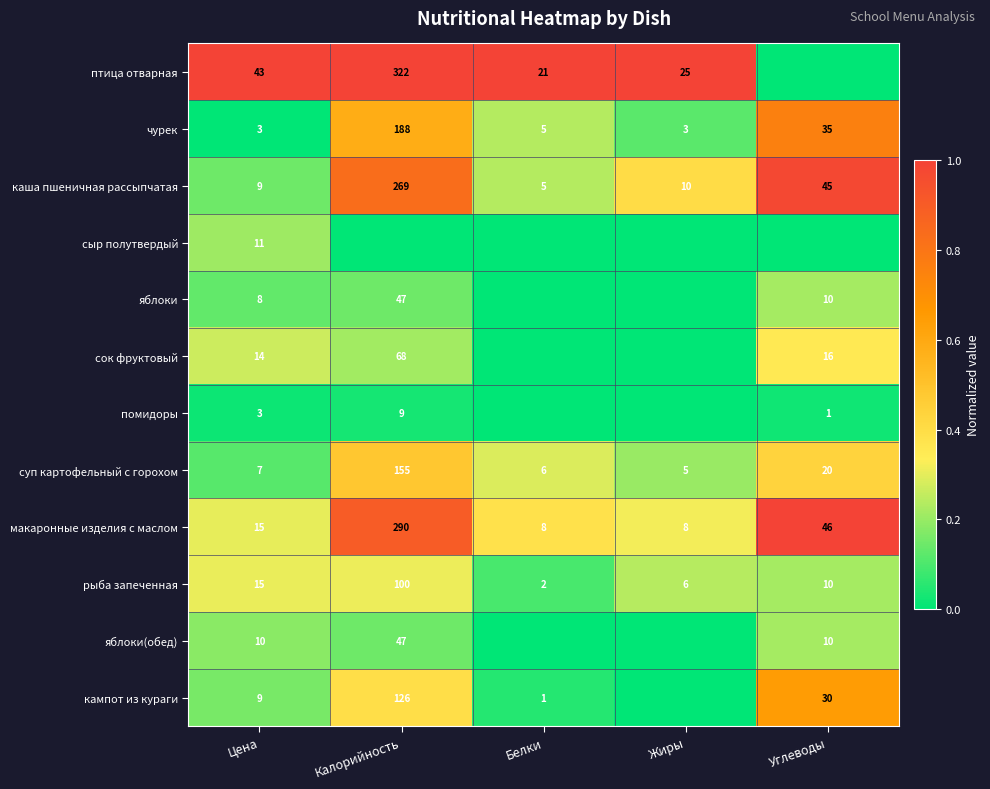

What is the difference between the second highest and second lowest values in the чурек series?

32